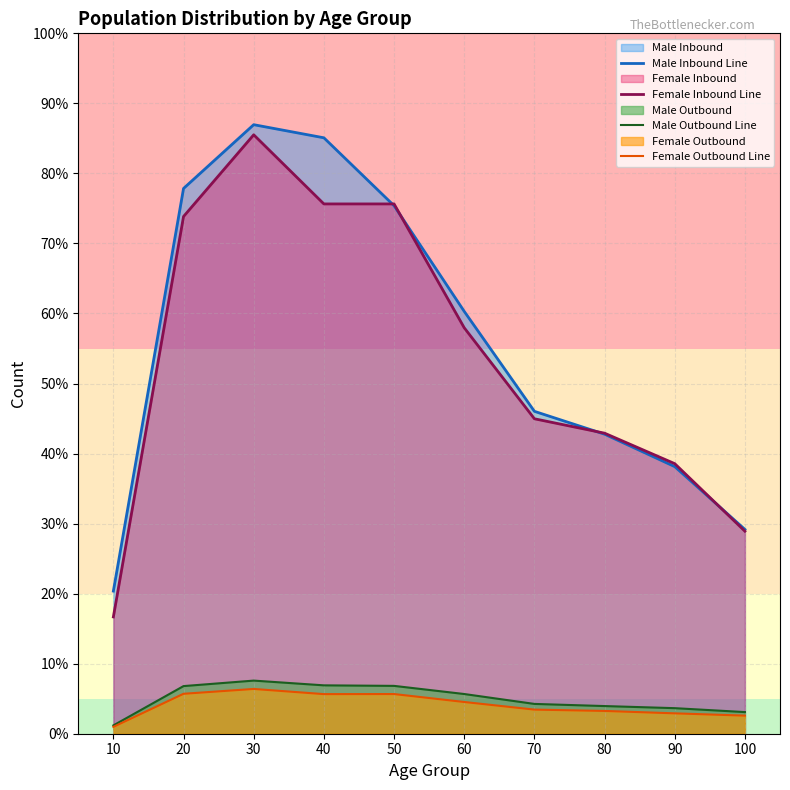

True or false: Male Inbound Line and Male Outbound Line intersect in this chart.

False